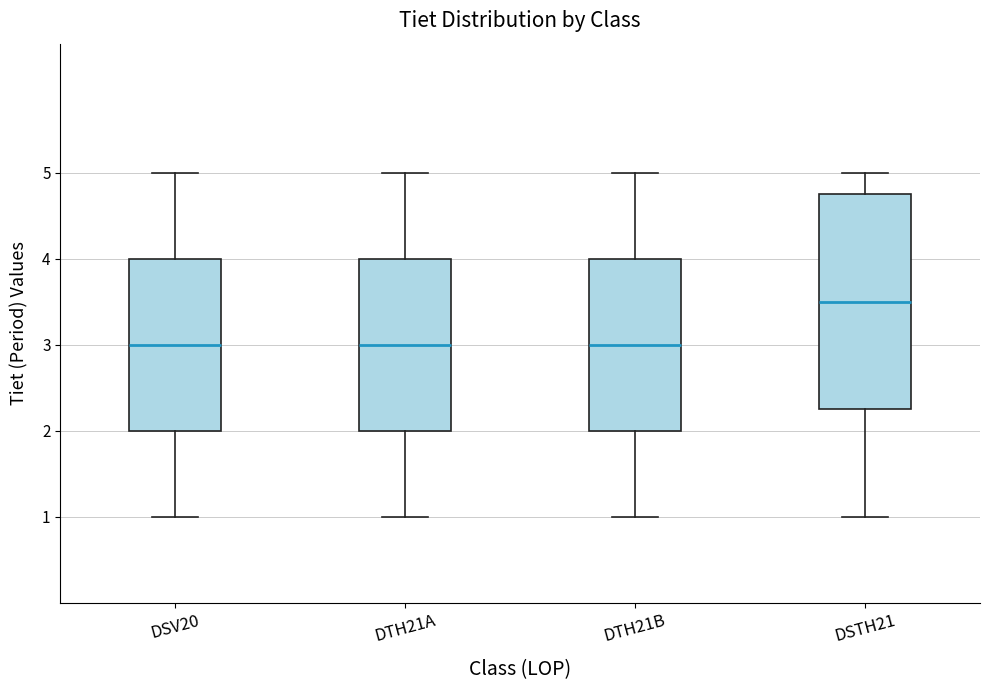

Where is the upper edge of the box for DTH21A on the y-axis? The values are not printed on the chart, so give them approximately, as read against the axis.

4.0